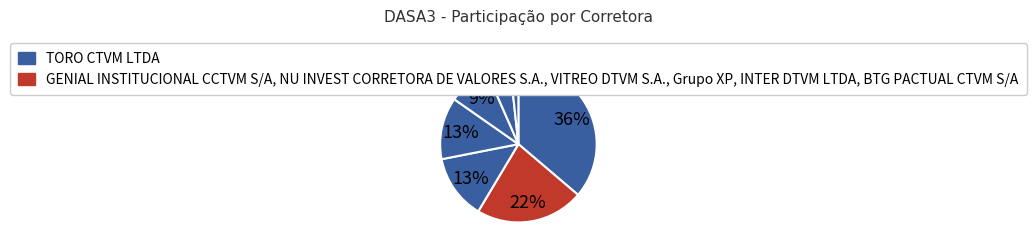

To the nearest percent, what is the average slice percentage?

14%